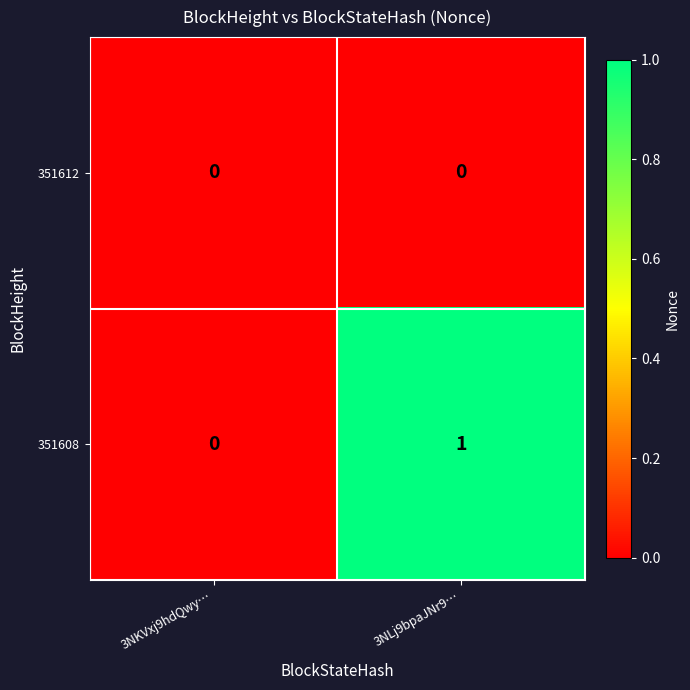

Reading left to right, what are all the values shown in this chart?

351612: 0	0
351608: 0	1